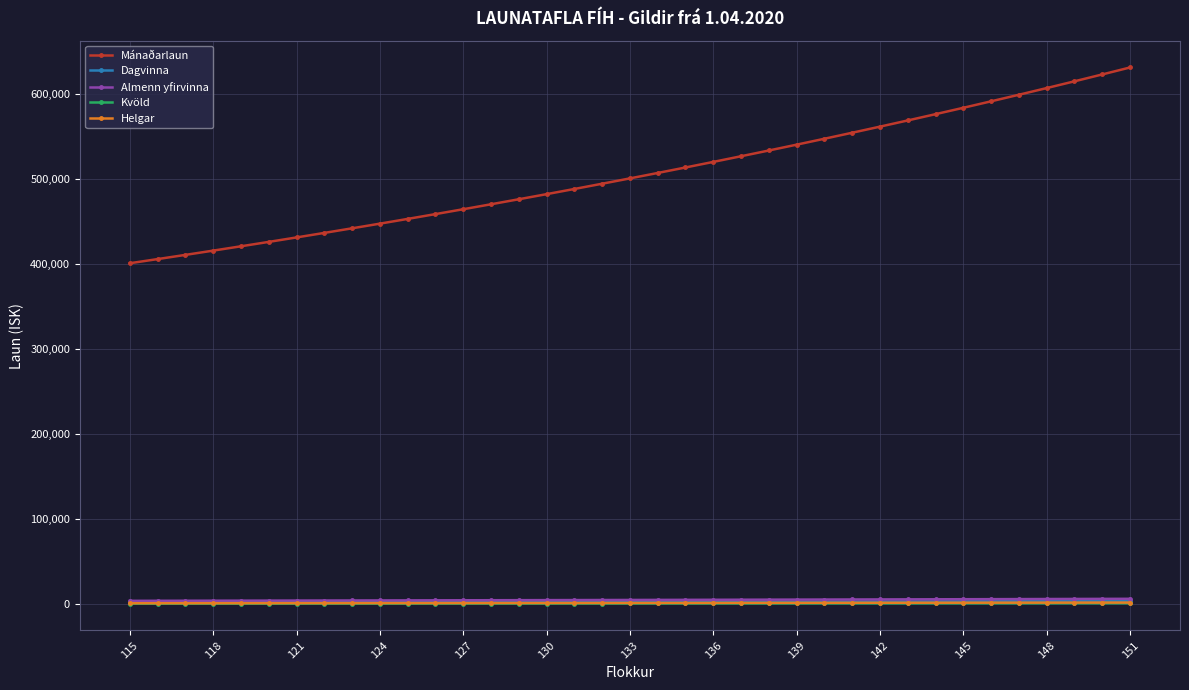

Which series has the largest total across all categories?

Mánaðarlaun